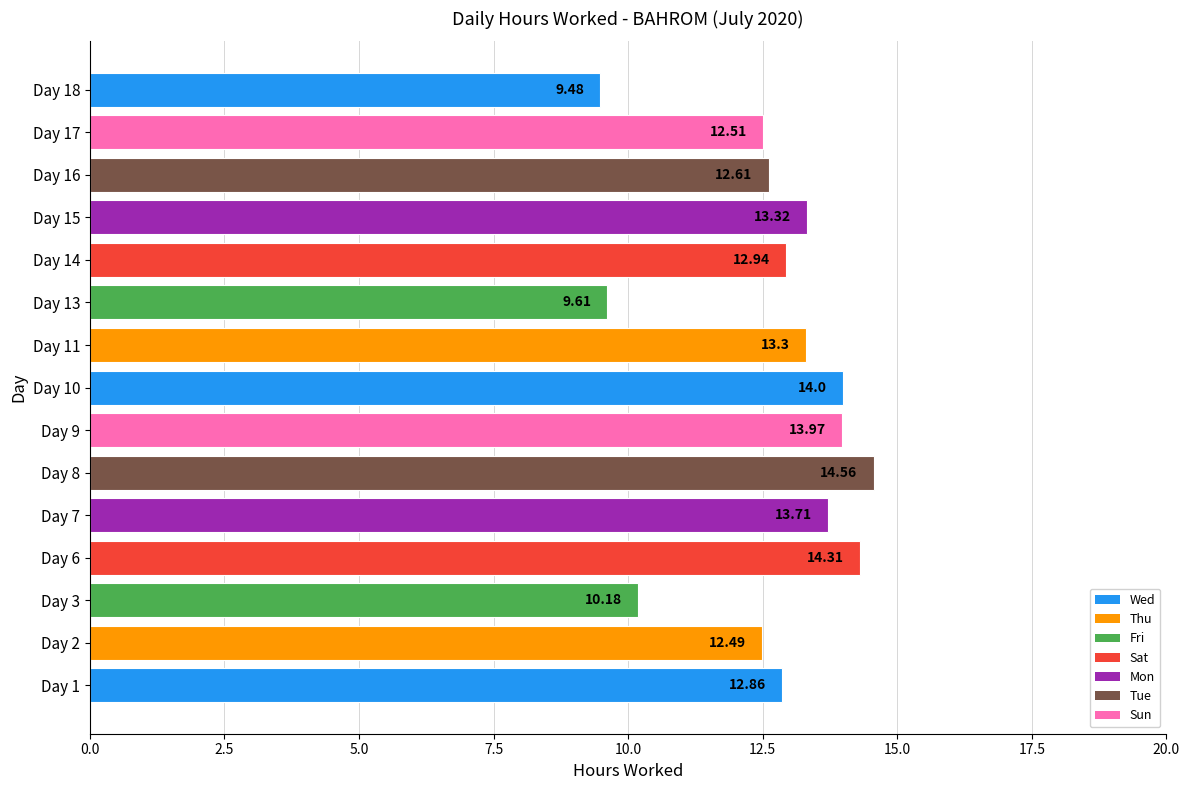

What is the sum of the values at Day 3 and Day 6?

24.5